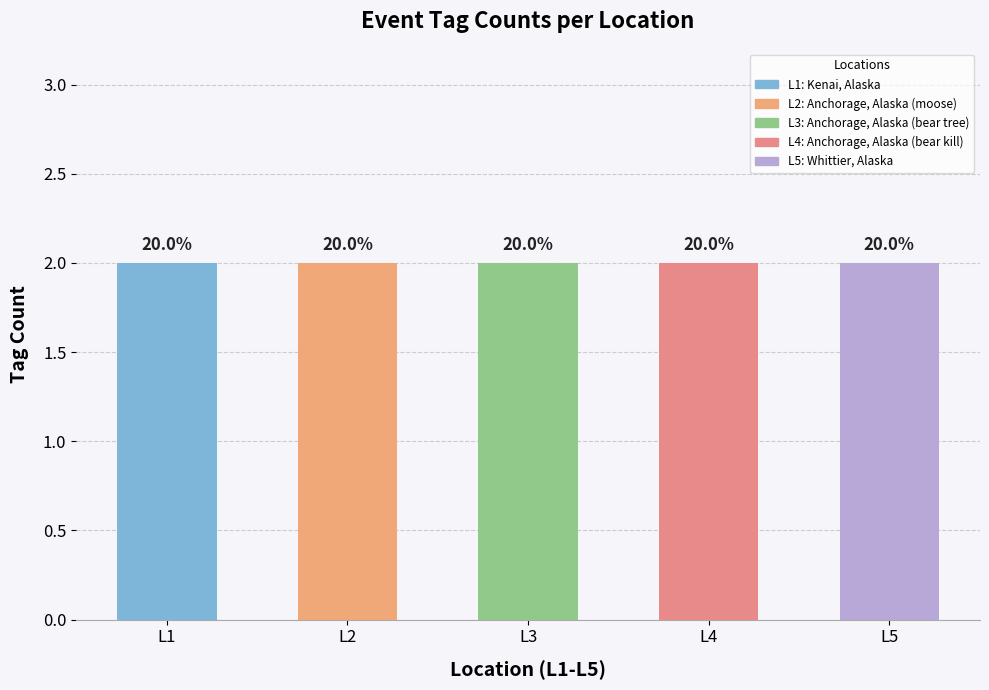

Between Kenai, Alaska and Anchorage, Alaska (bear tree), which is larger?

Kenai, Alaska